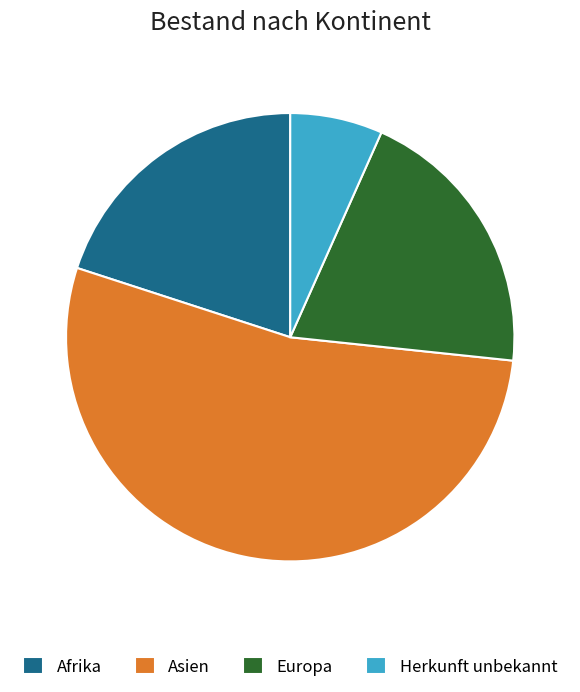

Combined, do Asien and Europa account for over 50%?

Yes